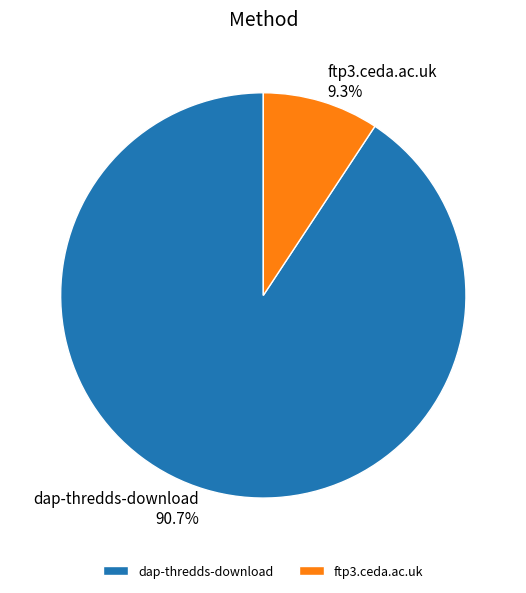

True or false: dap-thredds-download accounts for 91% of the total.

True